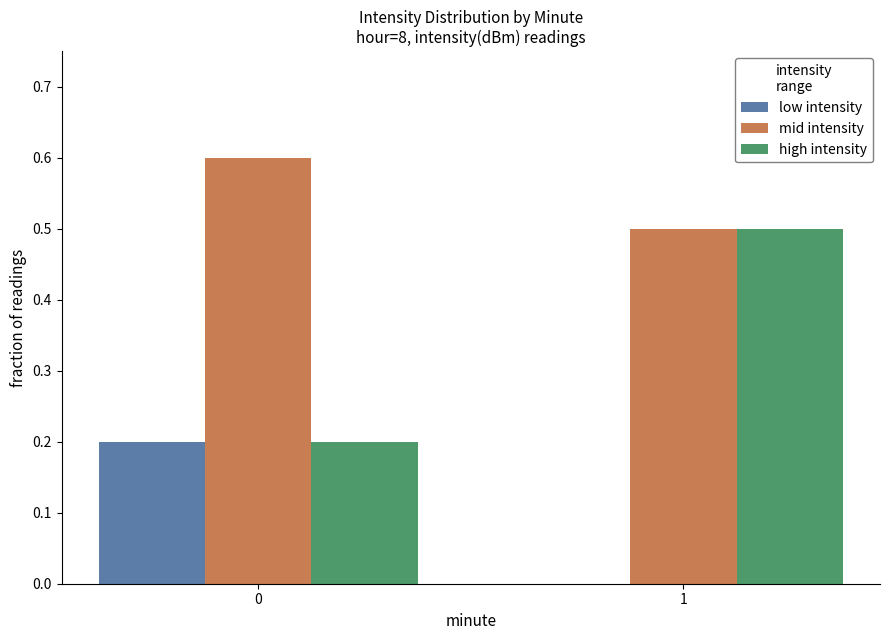

Which series has the largest total across all categories?

mid intensity